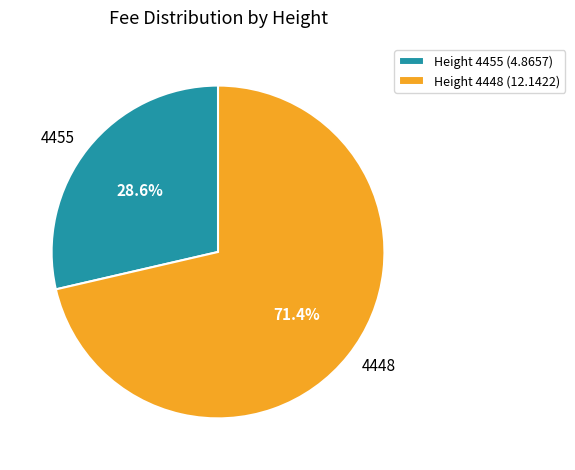

Count the number of slices in the pie.

2